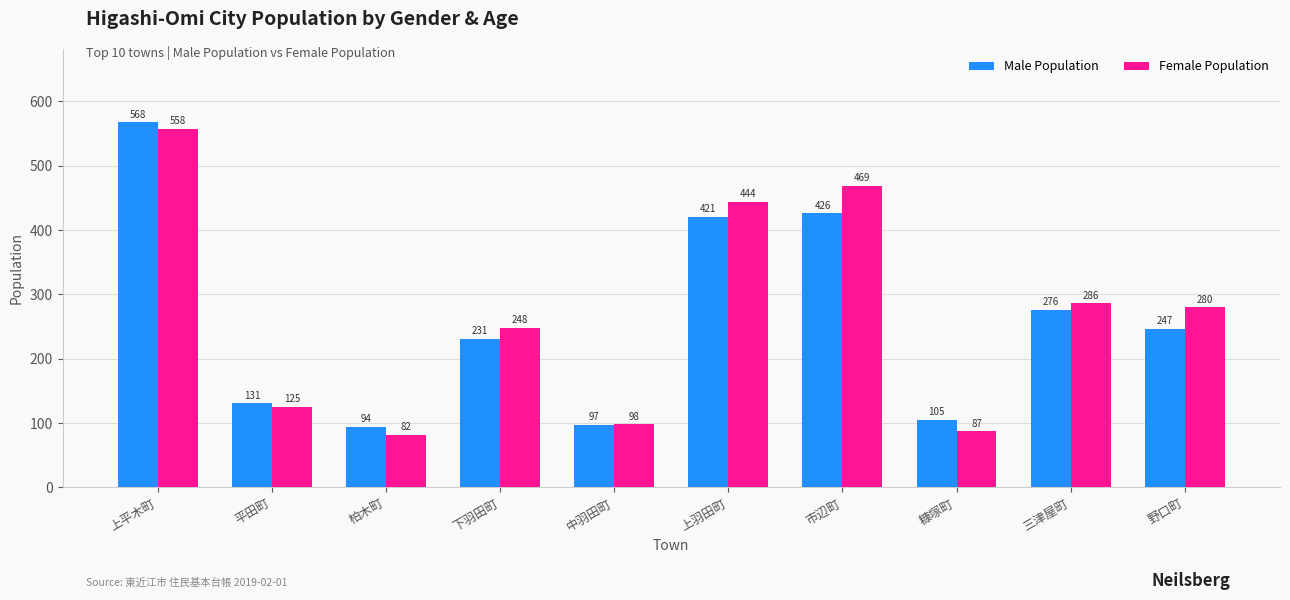

What are all the series names shown in the legend?

Male Population, Female Population